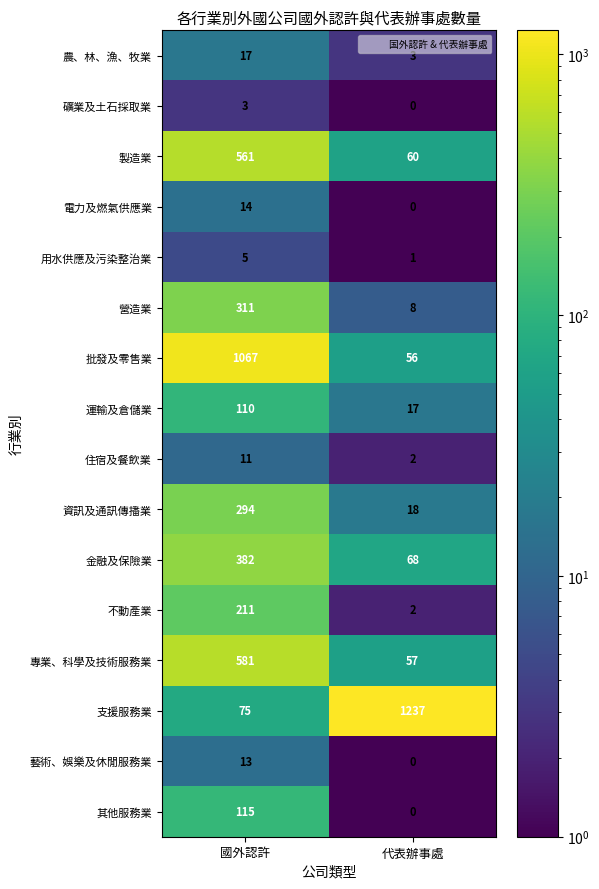

List the series in order of their peak value, highest first.

支援服務業, 批發及零售業, 專業、科學及技術服務業, 製造業, 金融及保險業, 營造業, 資訊及通訊傳播業, 不動產業, 其他服務業, 運輸及倉儲業, 農、林、漁、牧業, 電力及燃氣供應業, 藝術、娛樂及休閒服務業, 住宿及餐飲業, 用水供應及污染整治業, 礦業及土石採取業